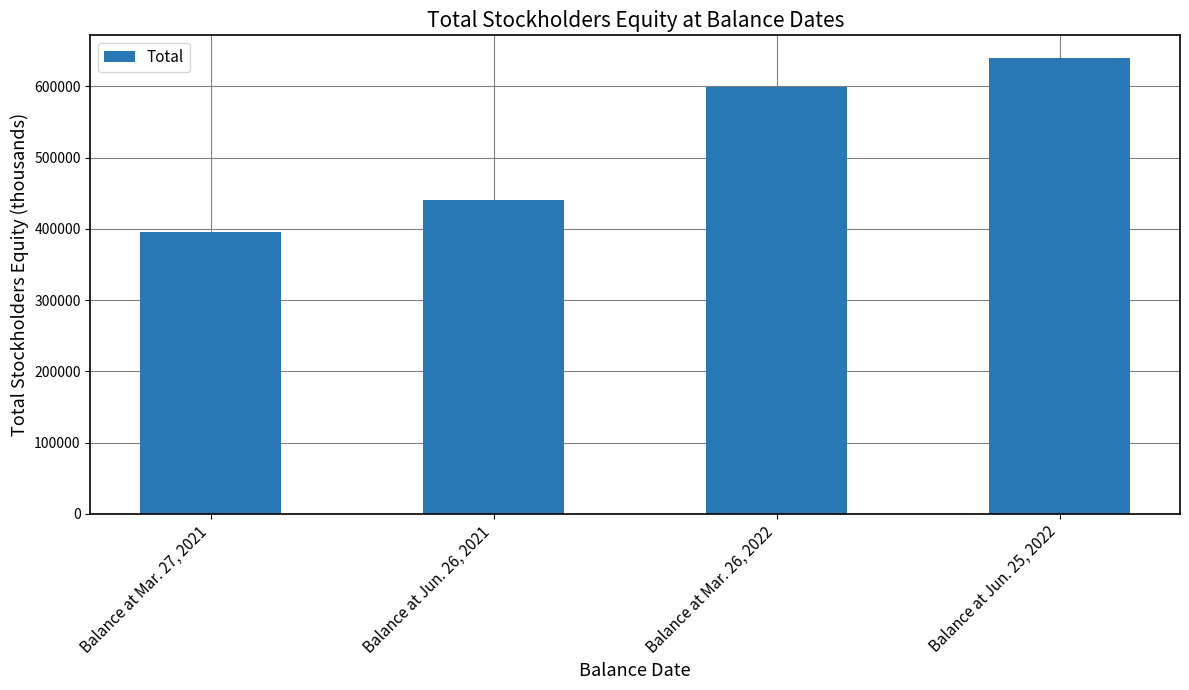

What is the sum of the values at Balance at Mar. 26, 2022 and Balance at Jun. 26, 2021?

1039553